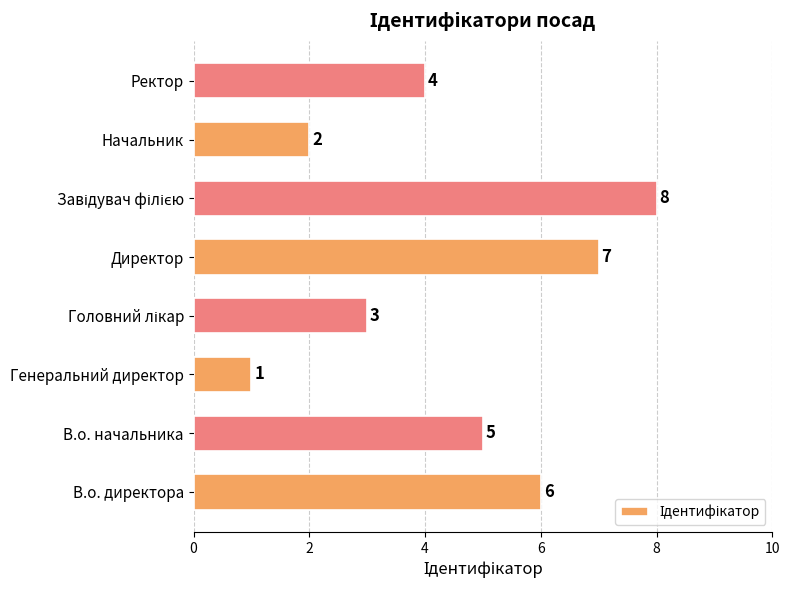

What is the greatest value displayed?

8